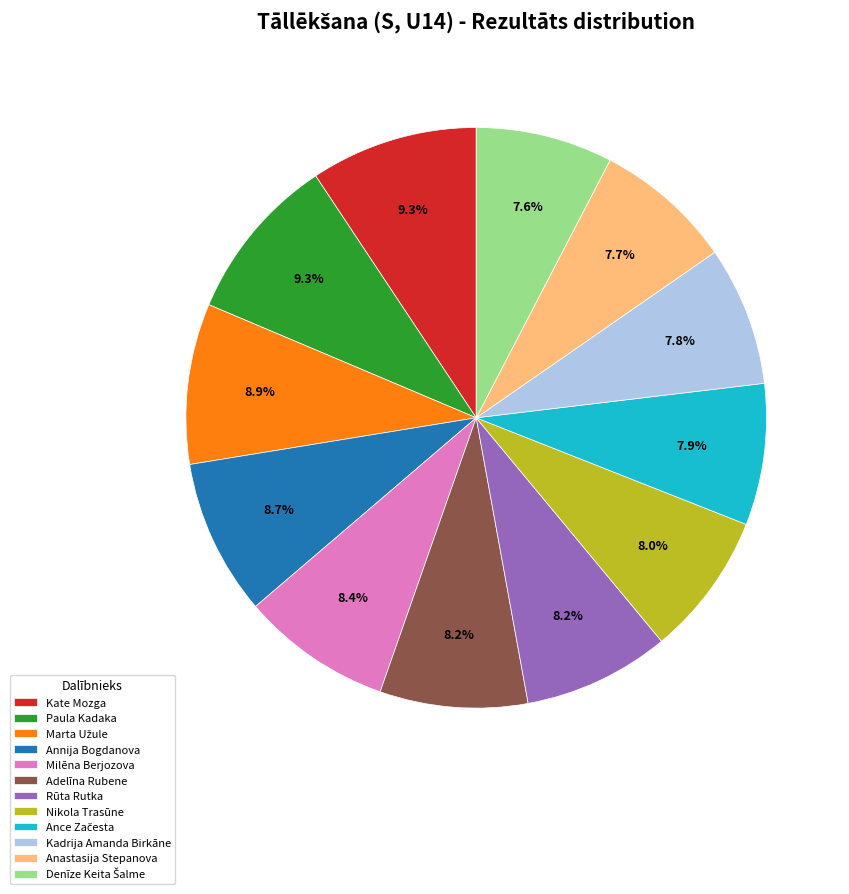

Approximately how many times larger is the value at Milēna Berjozova compared to Rūta Rutka?

1.0